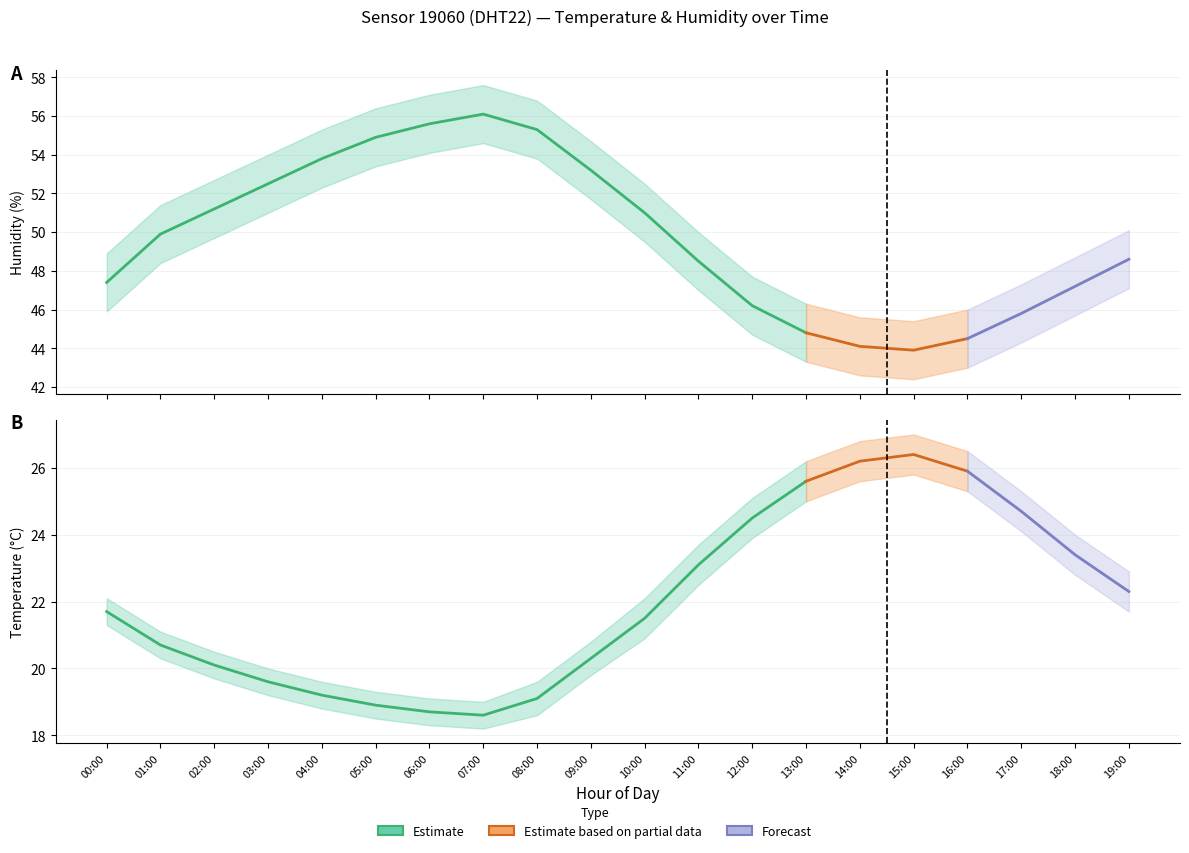

Which has a higher value, 12:00 or 16:00?

16:00